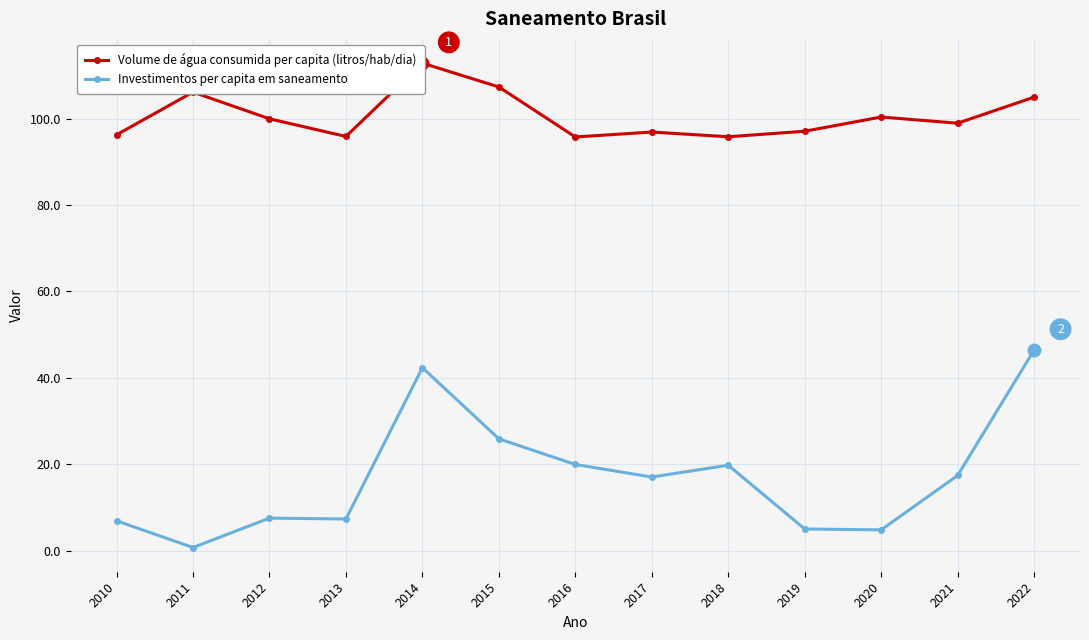

What is the difference between the Volume de água consumida per capita (litros/hab/dia) values at 2021 and 2013?

3.1